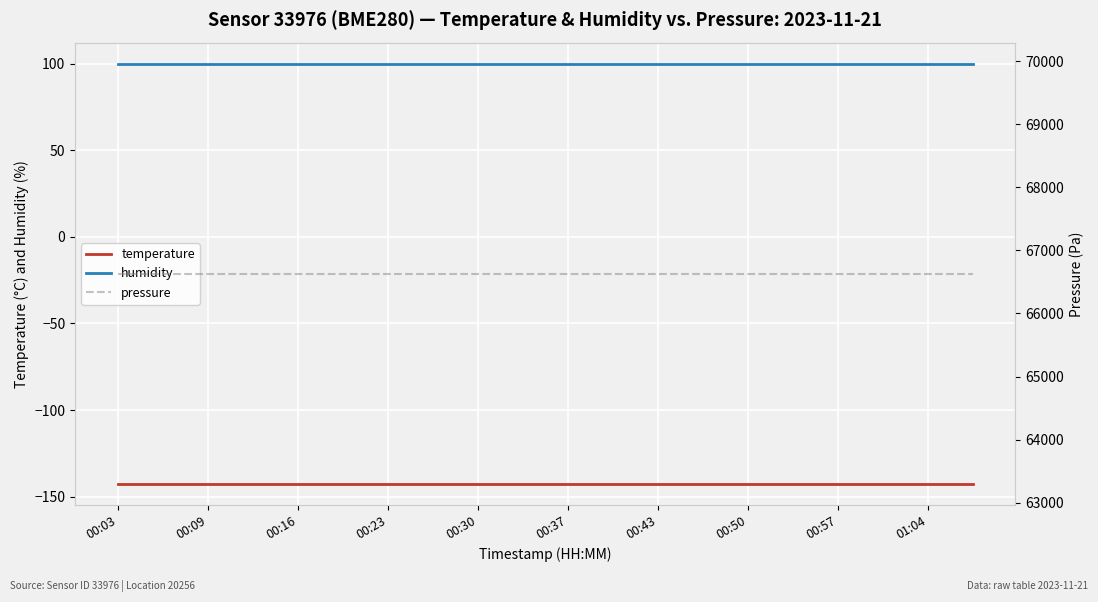

What is the average value of the temperature series?

-142.7